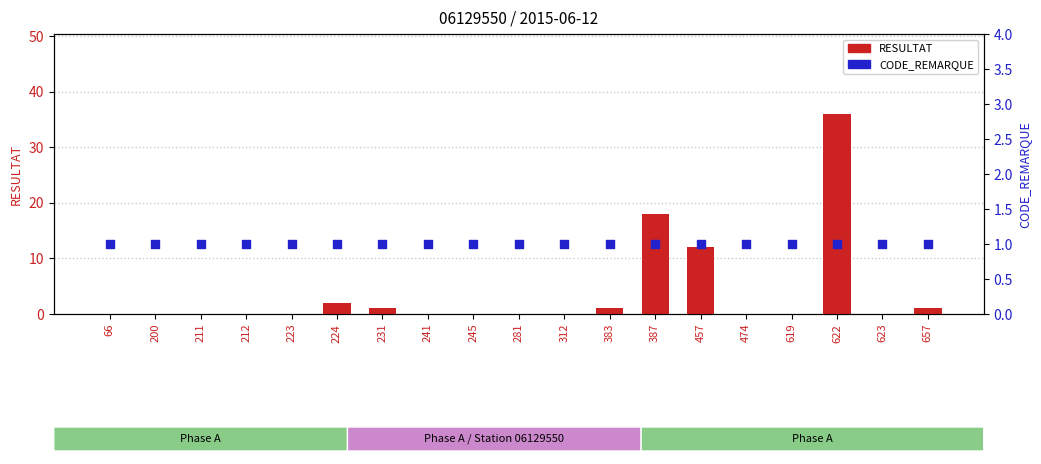

At how many categories does at least one series exceed 19?

1